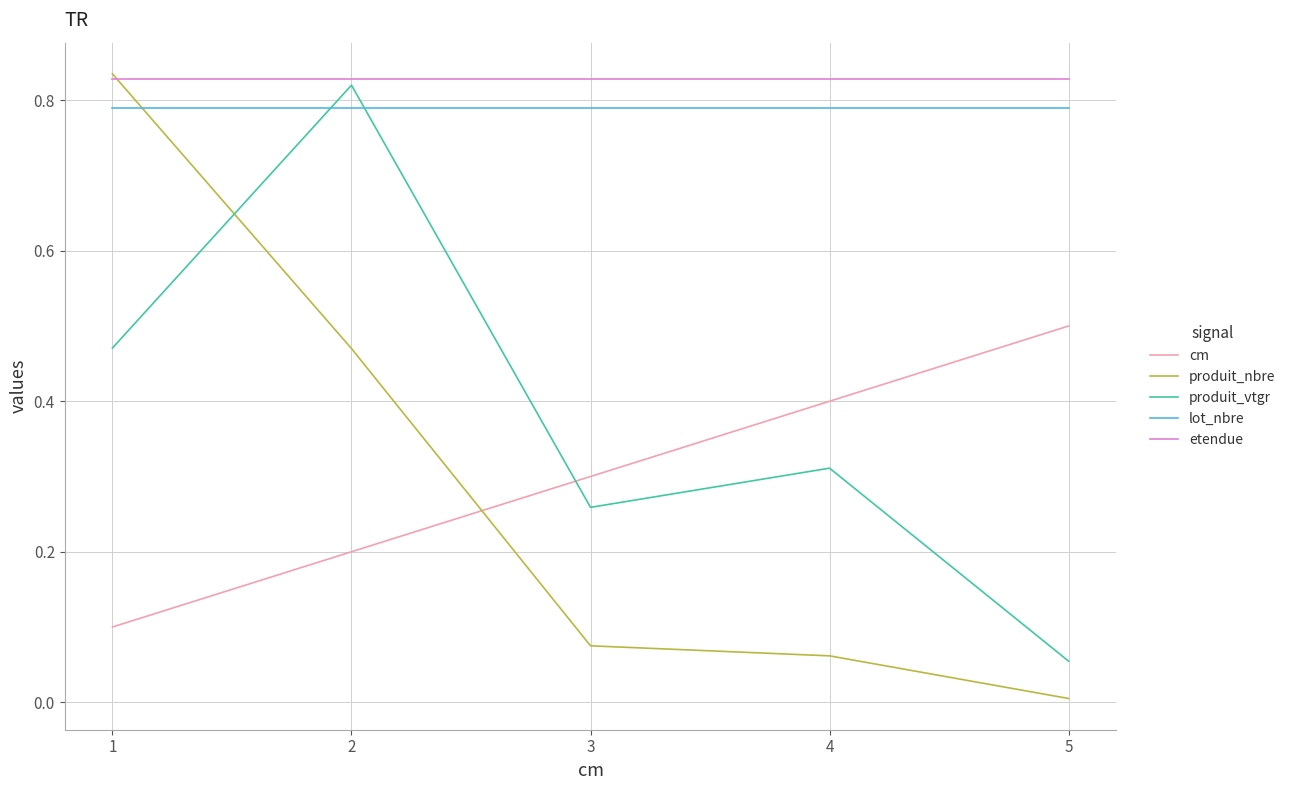

At which category does the chart reach its minimum across all series?

5